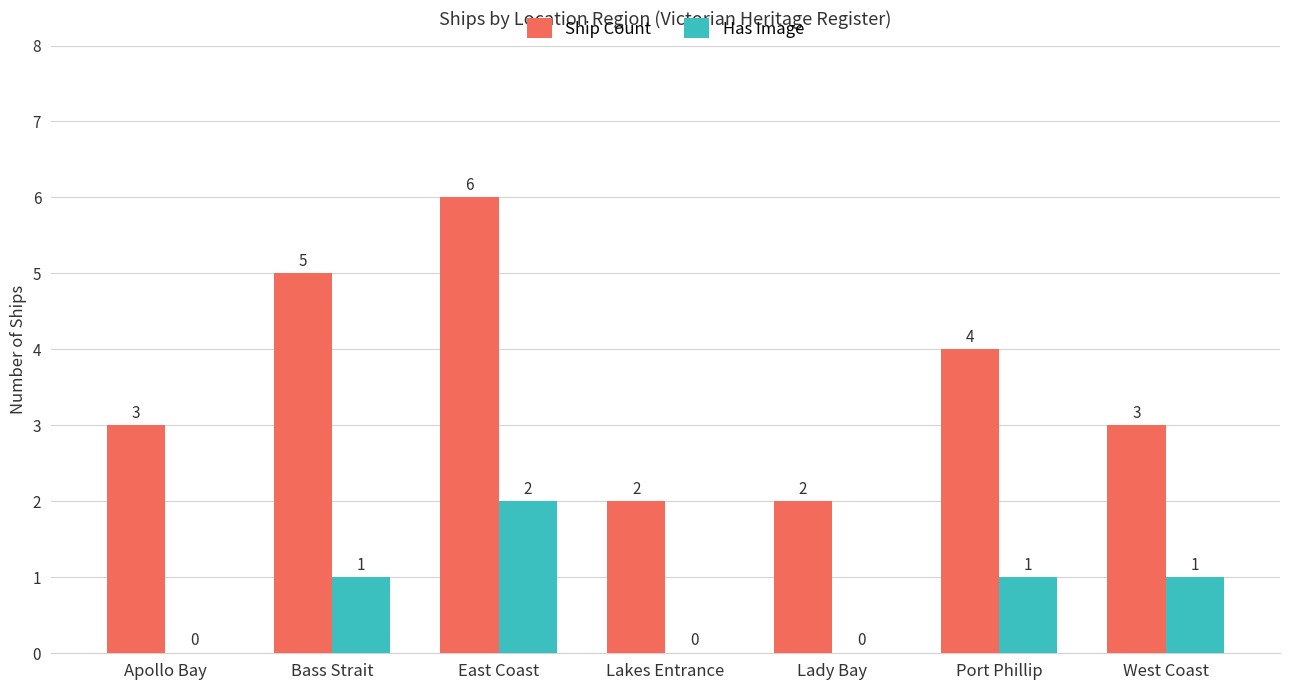

Is it true that Ship Count equals 2 at Lakes Entrance?

True